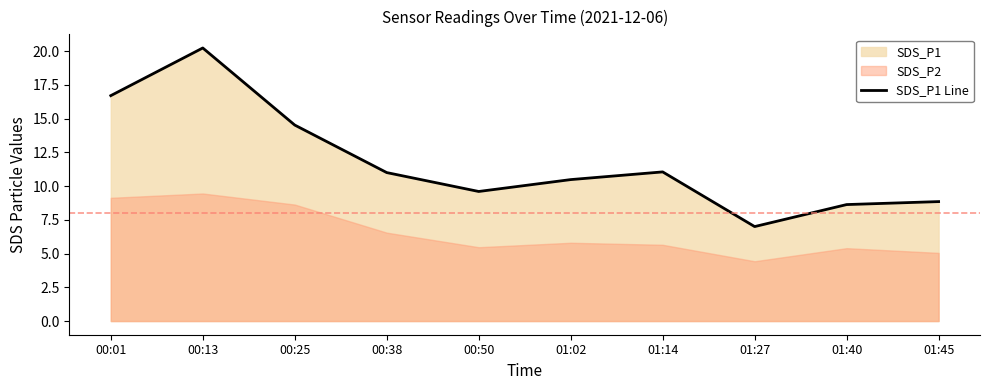

How many lines are shown in the chart?

1